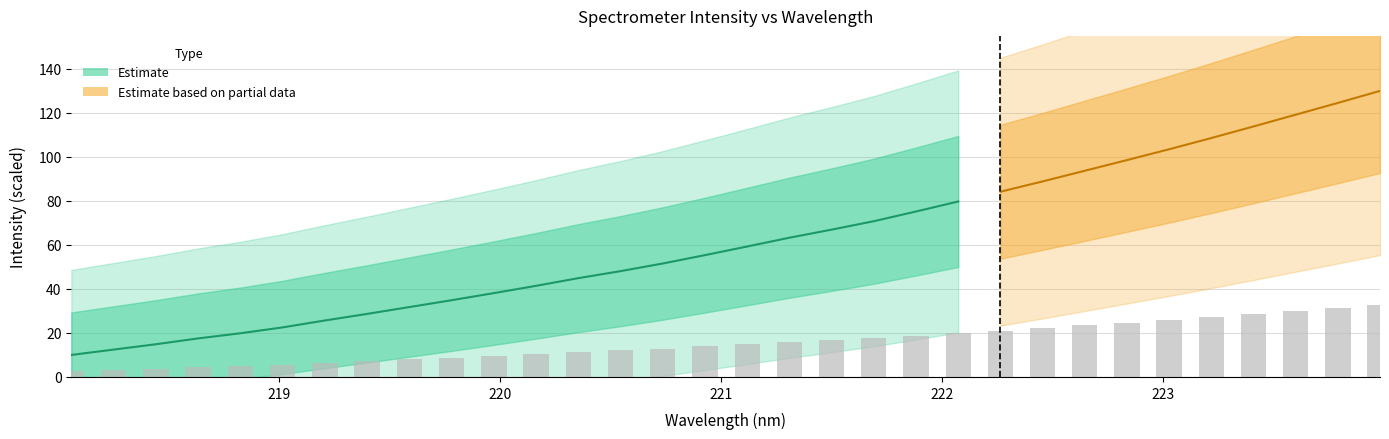

True or false: the data shows 5.1 at 218.2508.

False